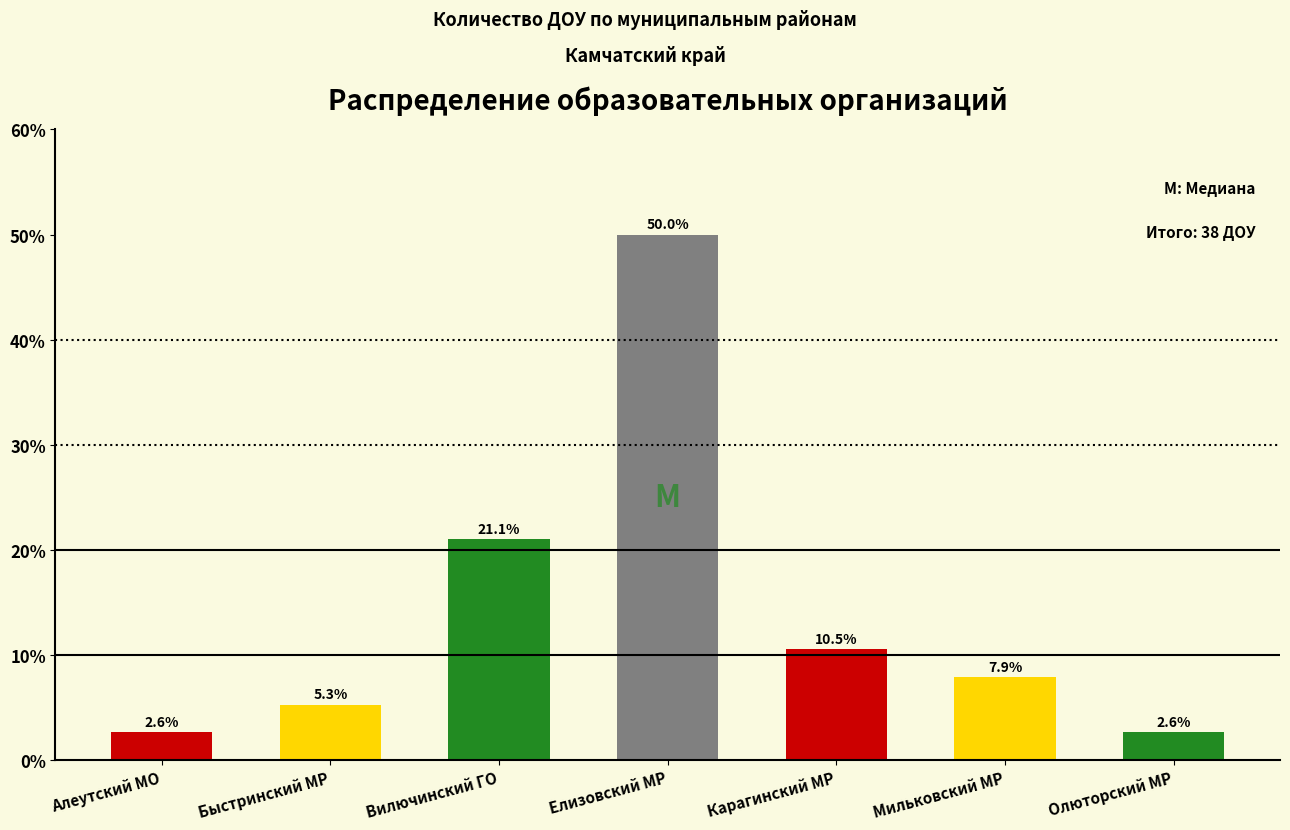

Reading right to left, extract all data points from this chart.

2.6	7.9	10.5	50.0	21.1	5.3	2.6